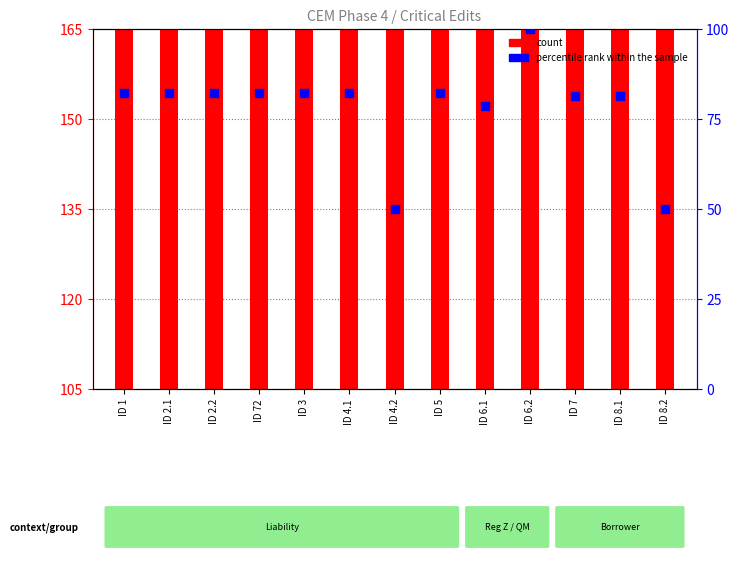

Which series reaches the minimum Y coordinate?

percentile rank within the sample